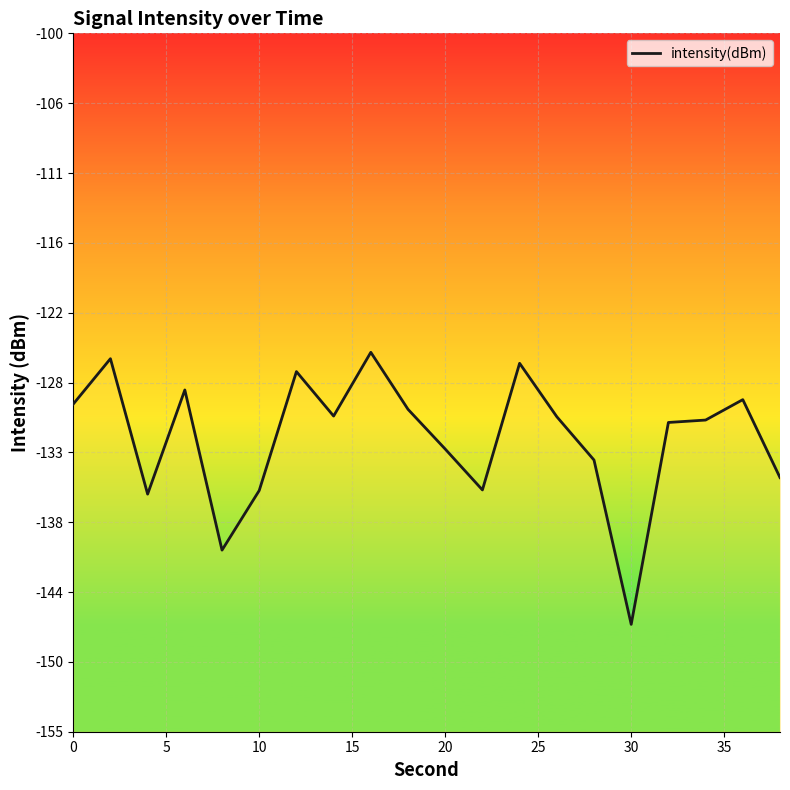

The chart shows a value of -126.0 at 12. True or false?

True